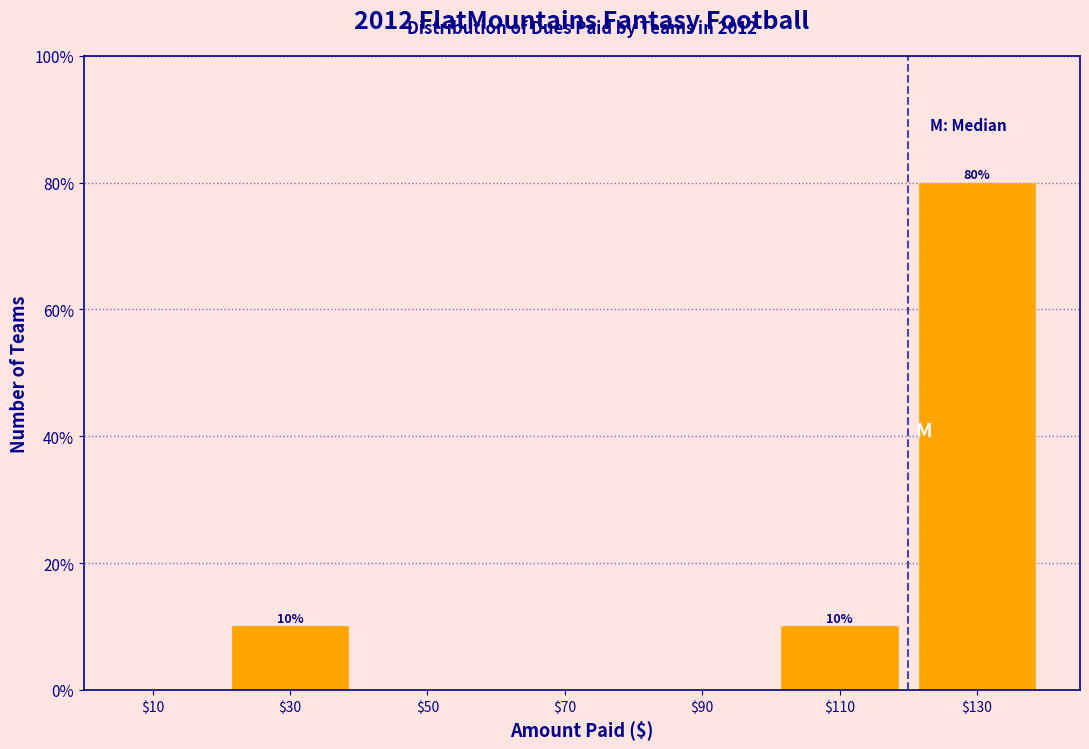

Which range on the x-axis has the tallest bar?

120 to 140